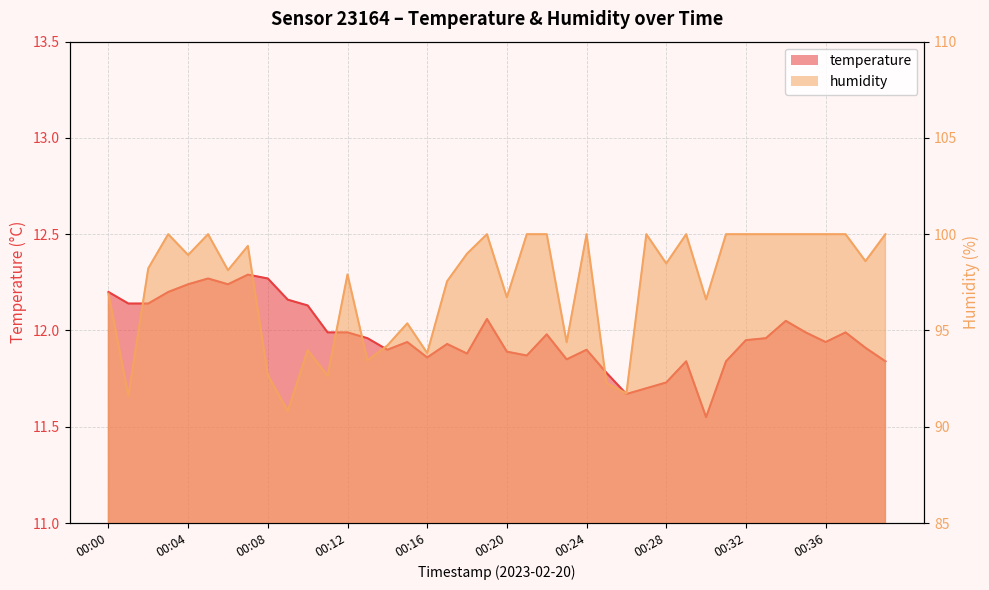

What is the total value across all series at 00:22?

112.0